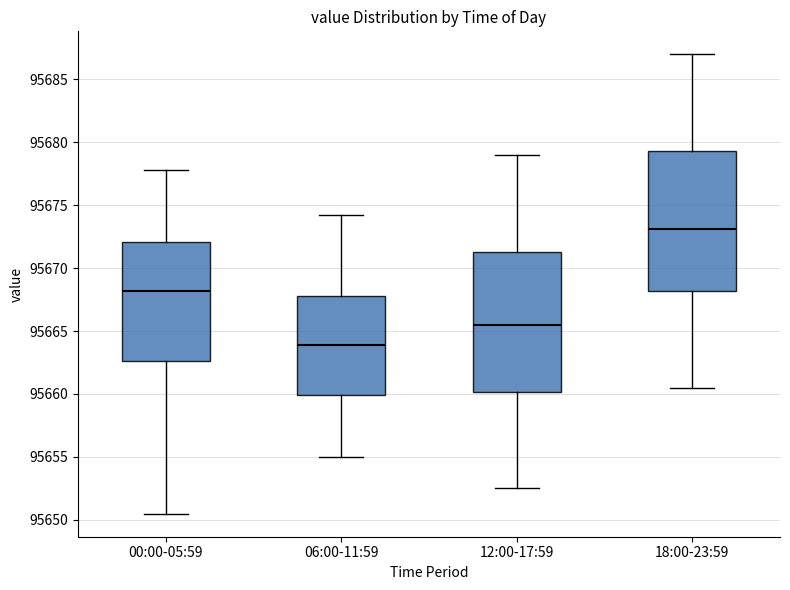

Which box has the highest median line?

18:00-23:59